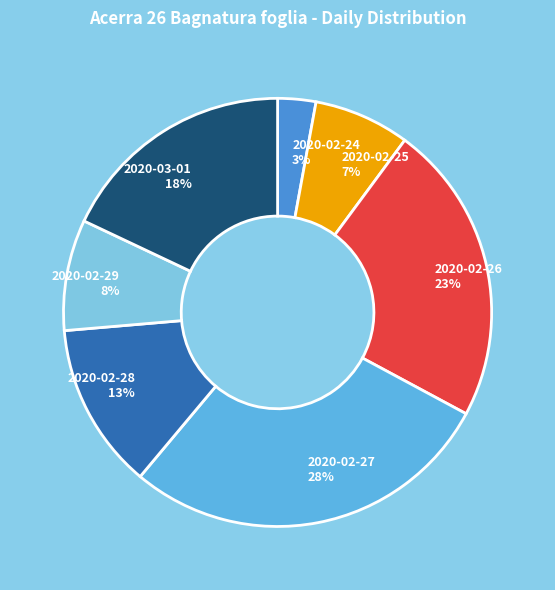

Count the number of slices in the pie.

7